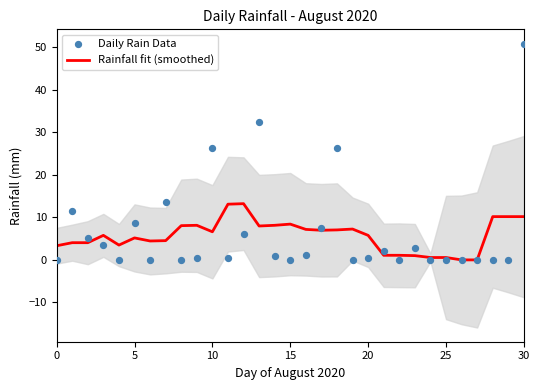

Which series has the widest spread of Y values?

Daily Rain Data